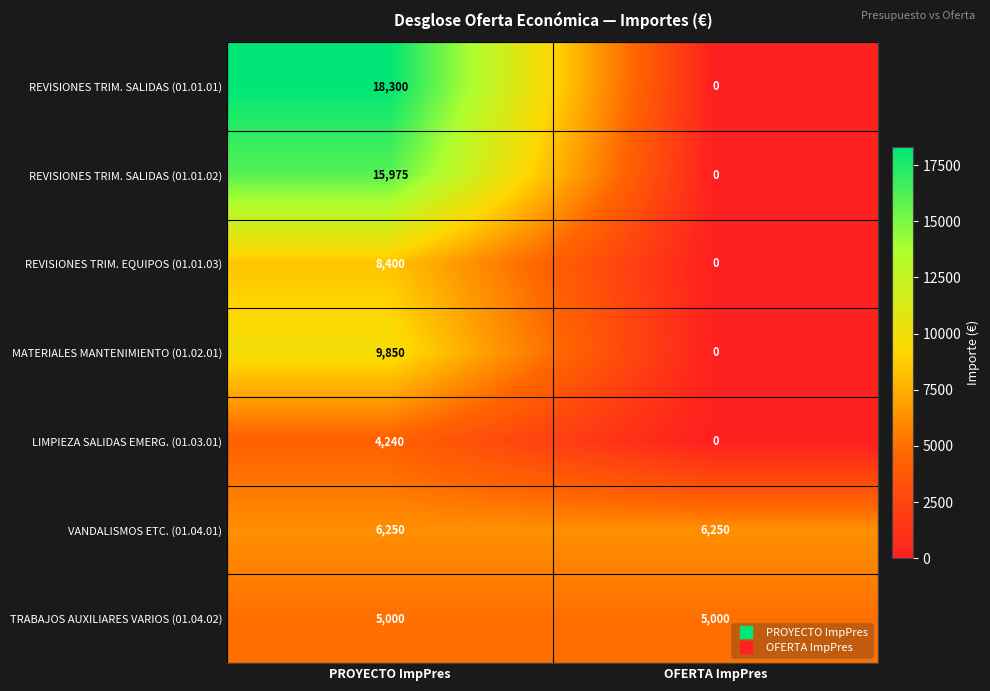

What value does the REVISIONES TRIM. EQUIPOS (01.01.03) series have at PROYECTO ImpPres?

8400